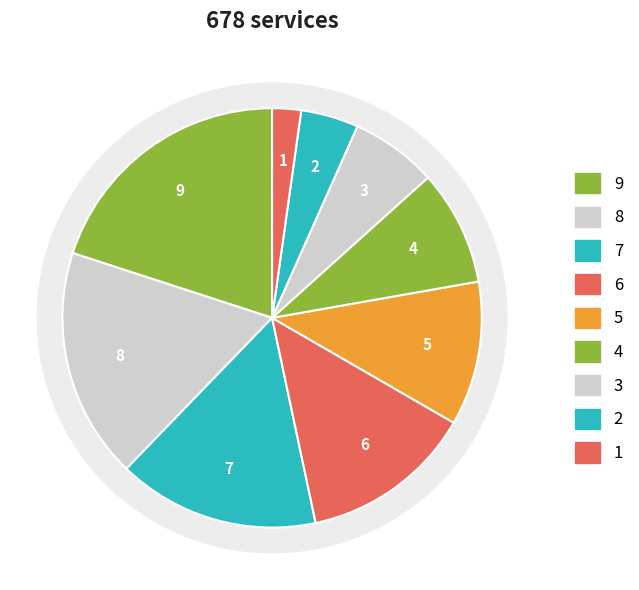

To the nearest percent, what is the combined percentage of 7 and 4?

22%